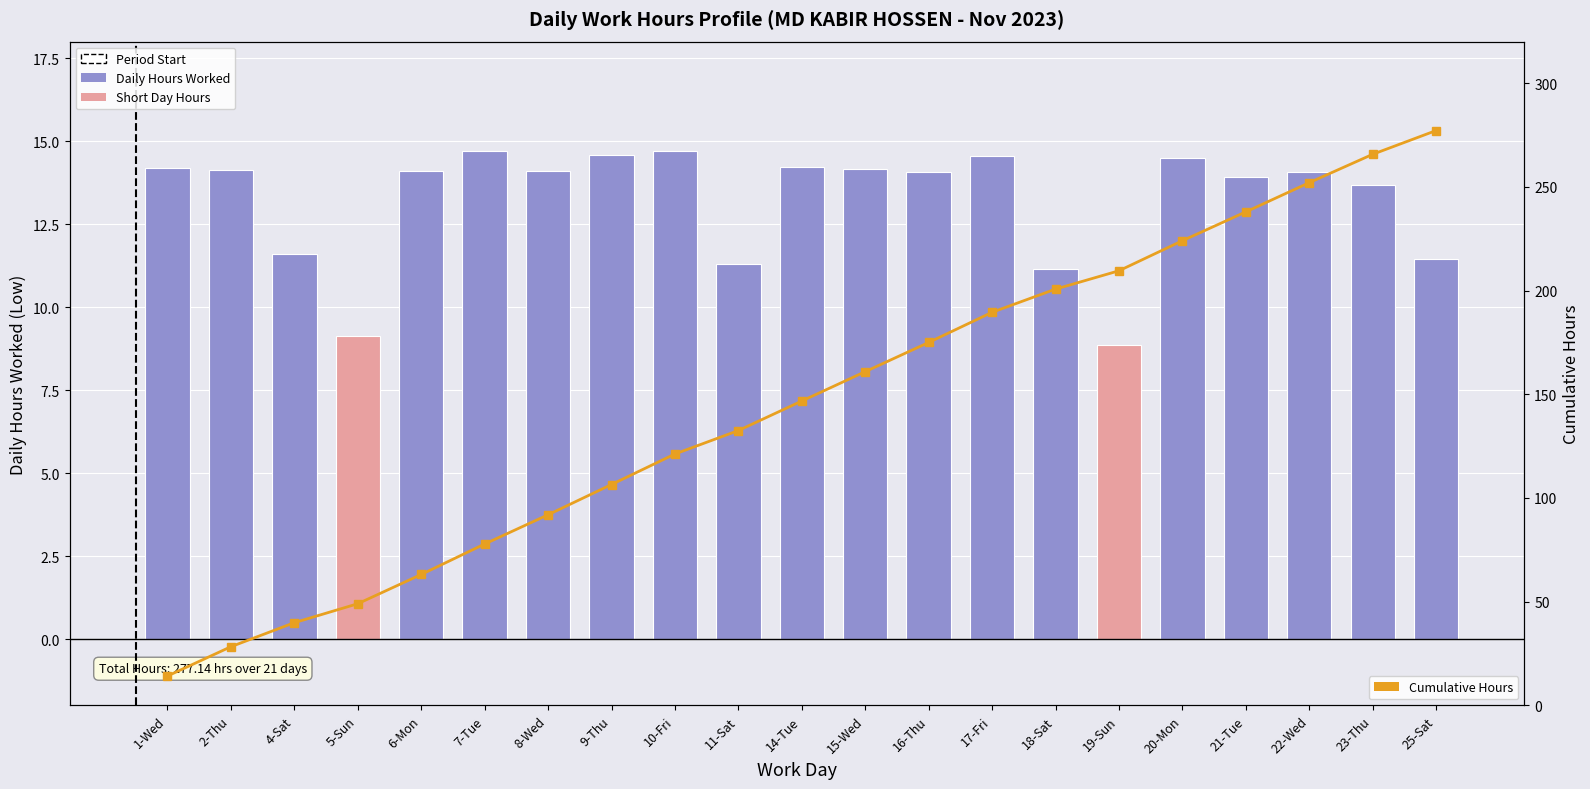

Which category has the lowest value across all series?

19-Sun